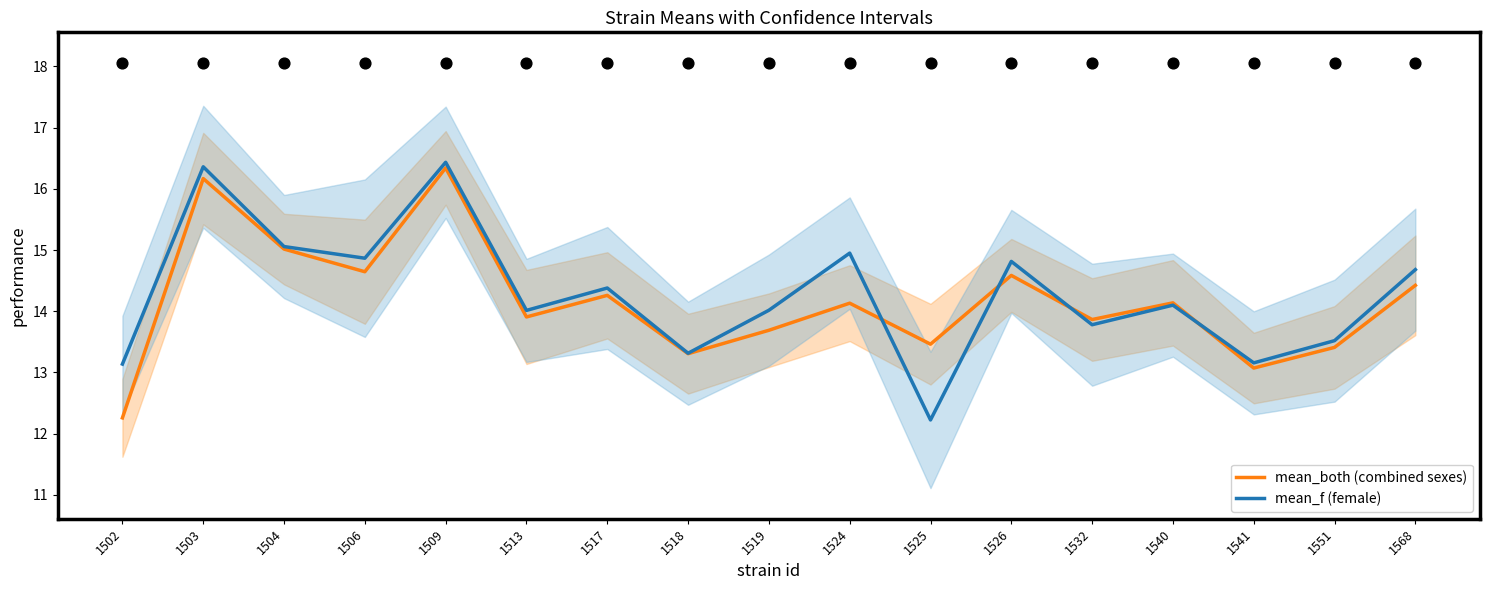

Which series contains the highest Y value?

mean_f (female)